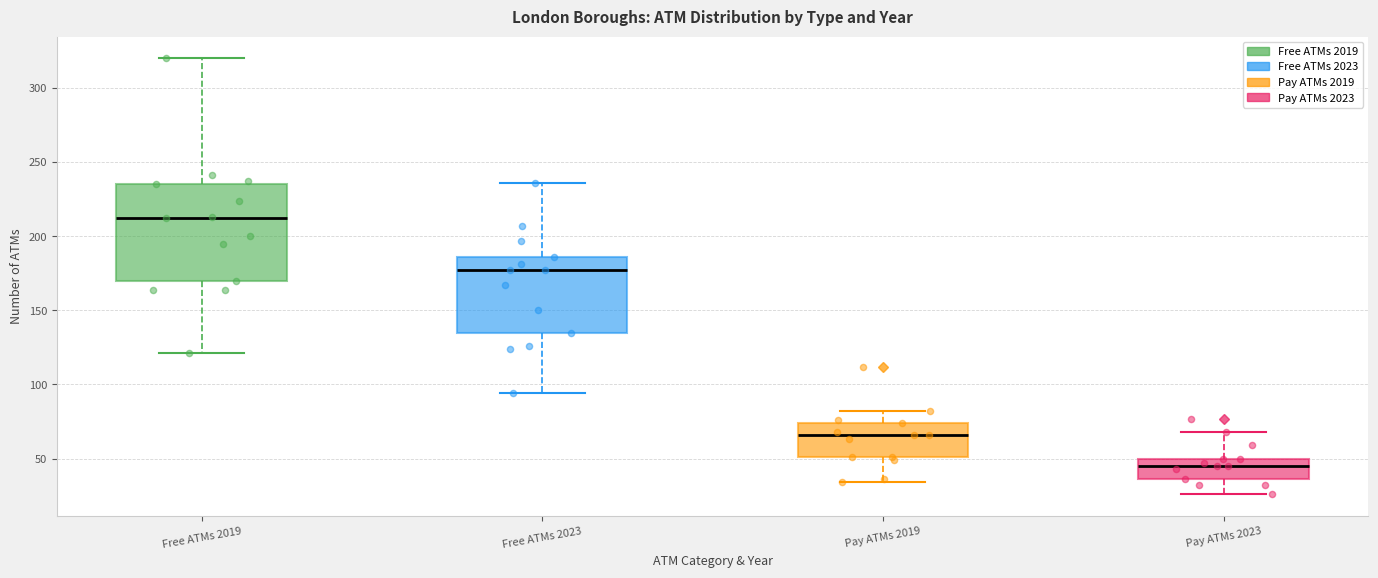

Where is the upper edge of the box for Free ATMs 2023 on the y-axis? The values are not printed on the chart, so give them approximately, as read against the axis.

185